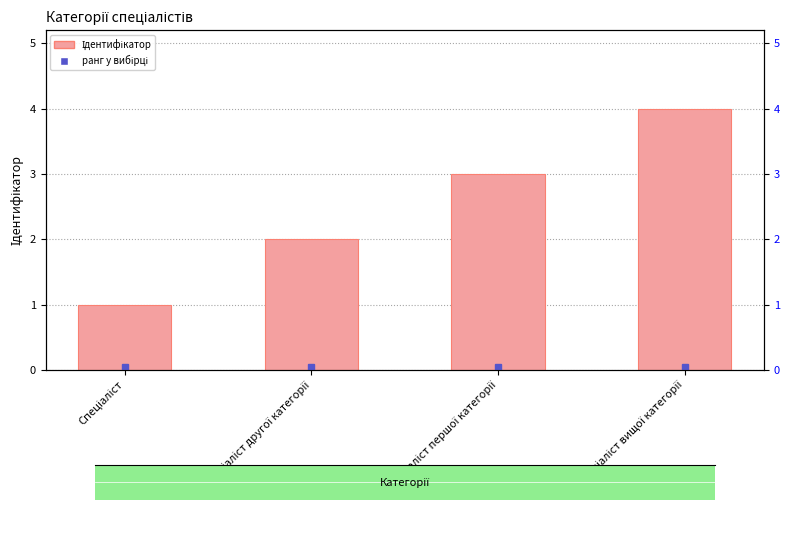

What is the maximum value shown in the chart?

4